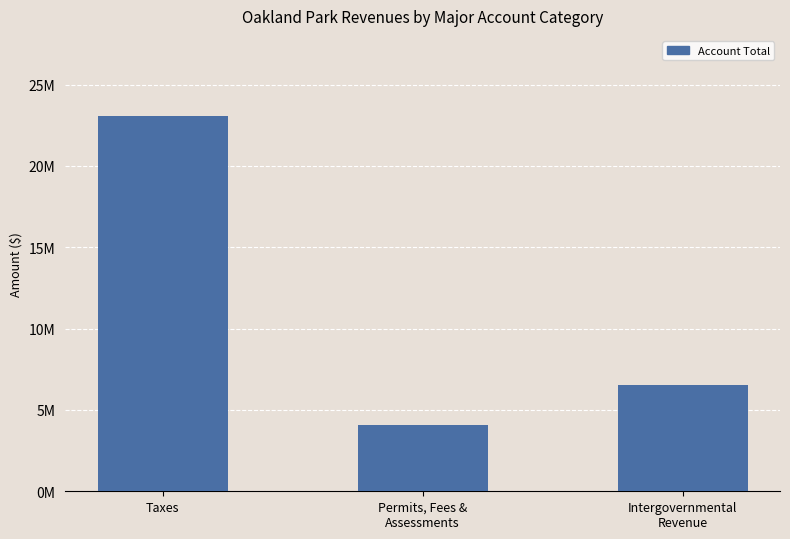

Does the chart contain any negative values?

No